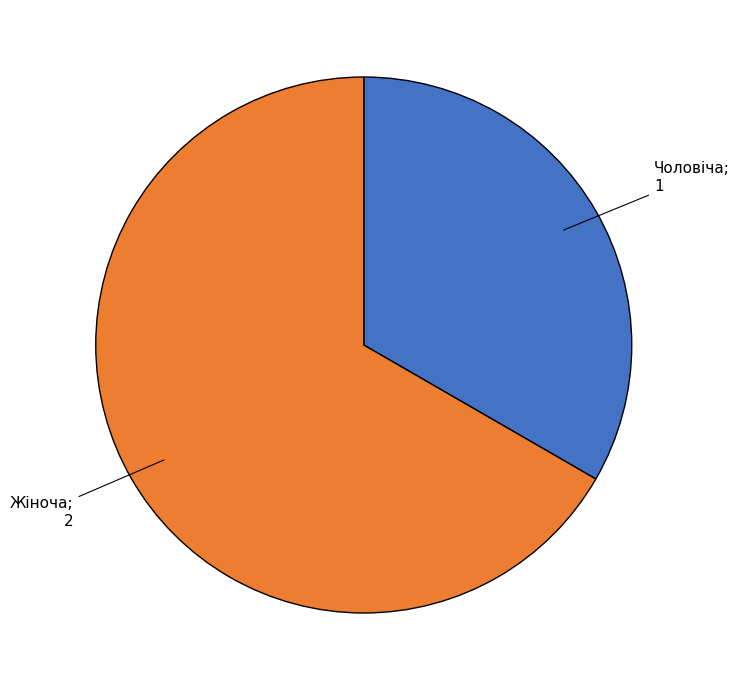

Does any single category account for the majority?

Yes